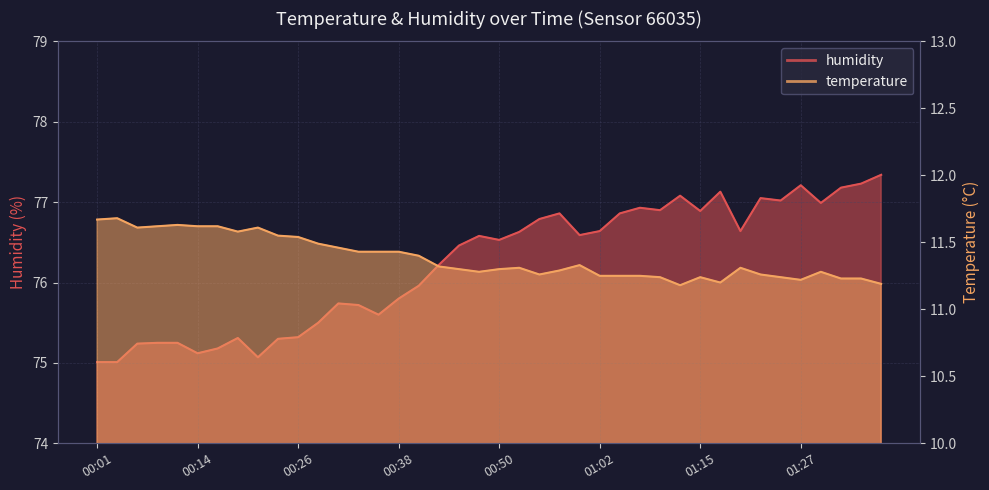

Rank the series by their average value, from highest to lowest.

humidity, temperature